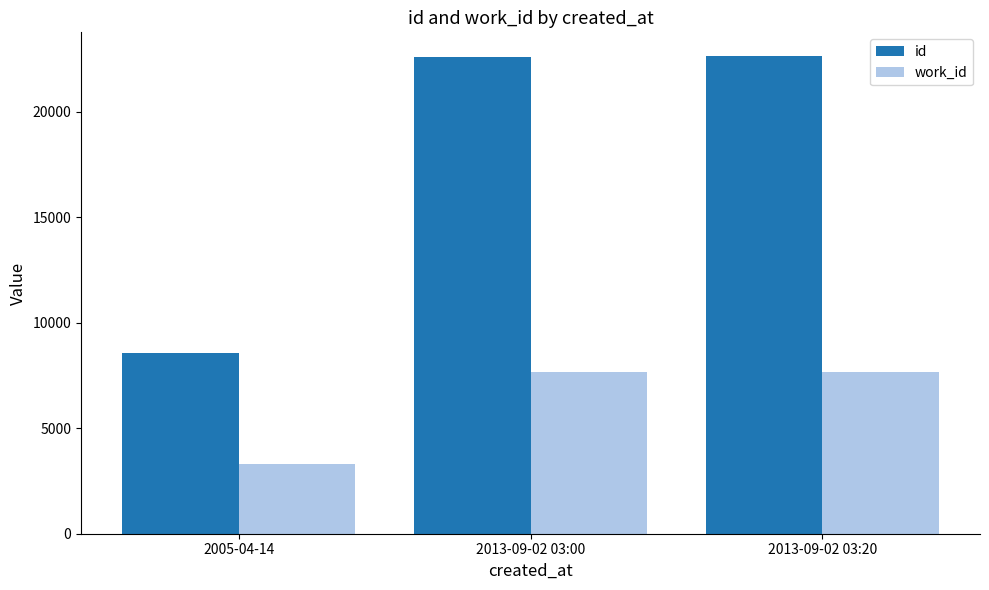

Read the id value at 2013-09-02 03:00.

22623